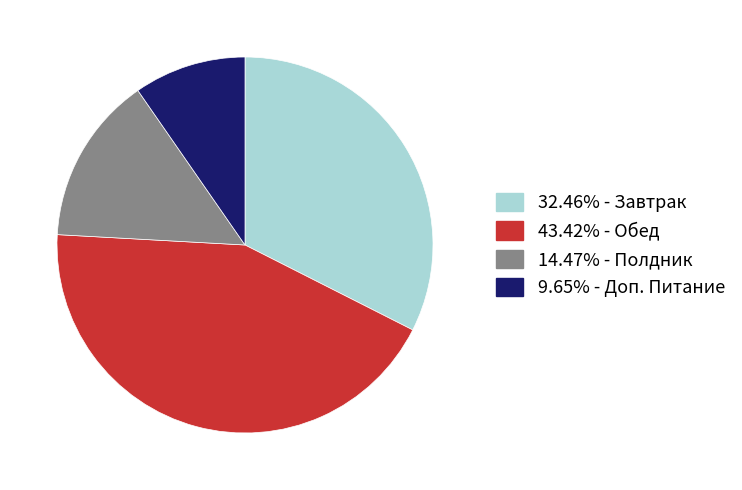

How many segments does this pie chart have?

4